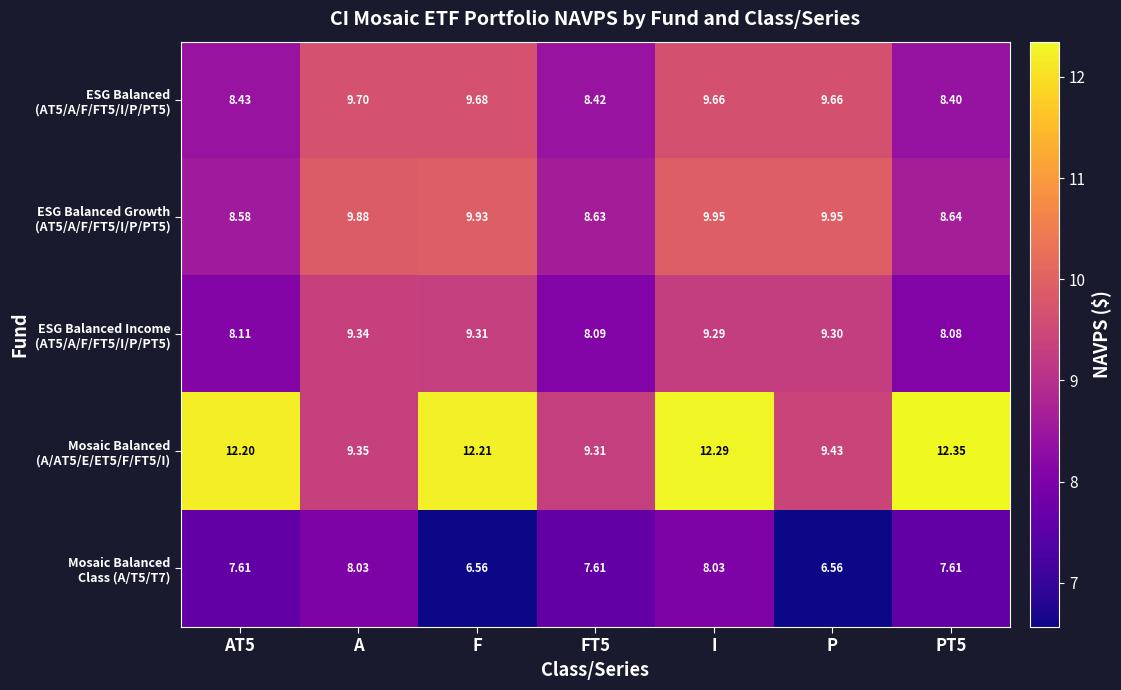

At which category is the sum across all series the highest?

I